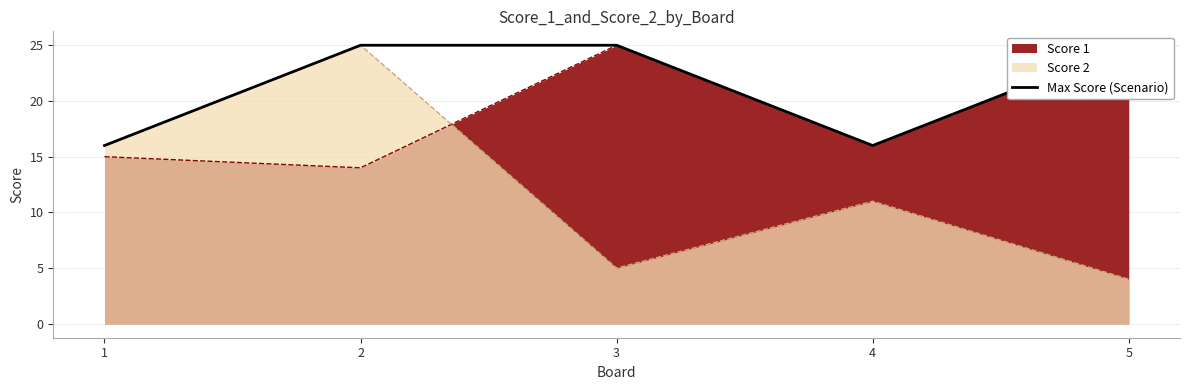

Reading left to right, extract all data points from this chart.

1=16	2=25	3=25	4=16	5=25